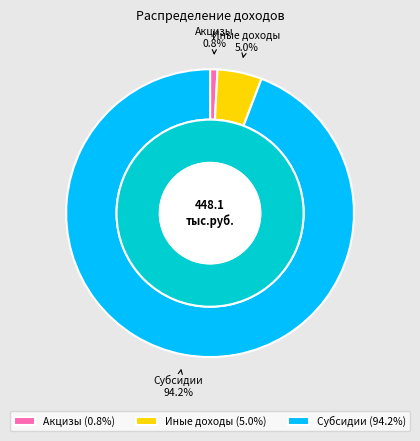

What portion of the pie excludes Акцизы?

99.2%